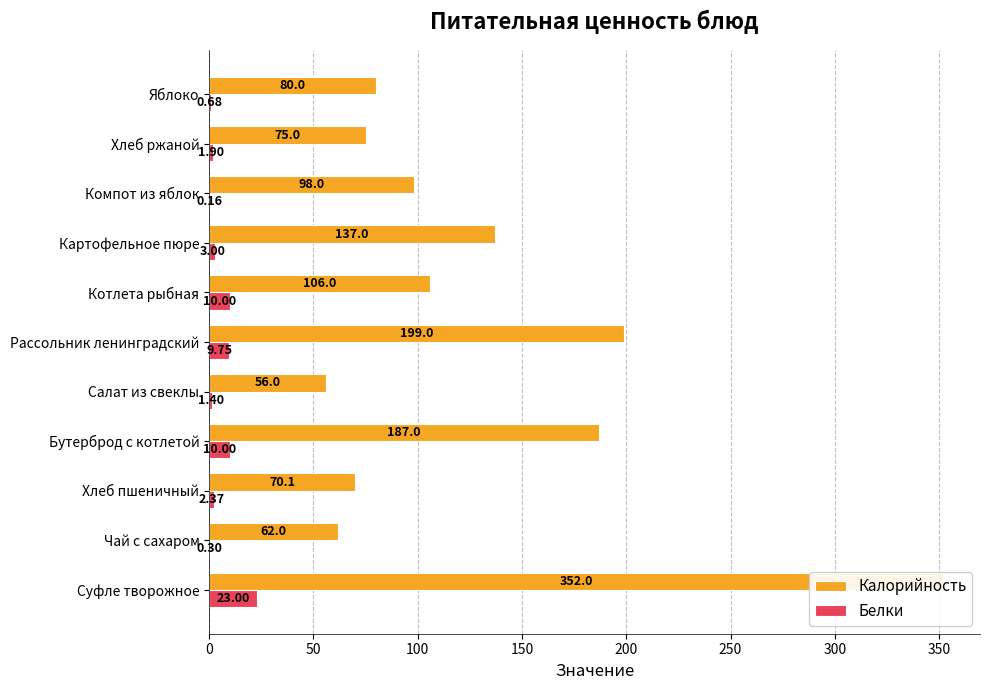

What is the highest value of the Белки series?

23.0